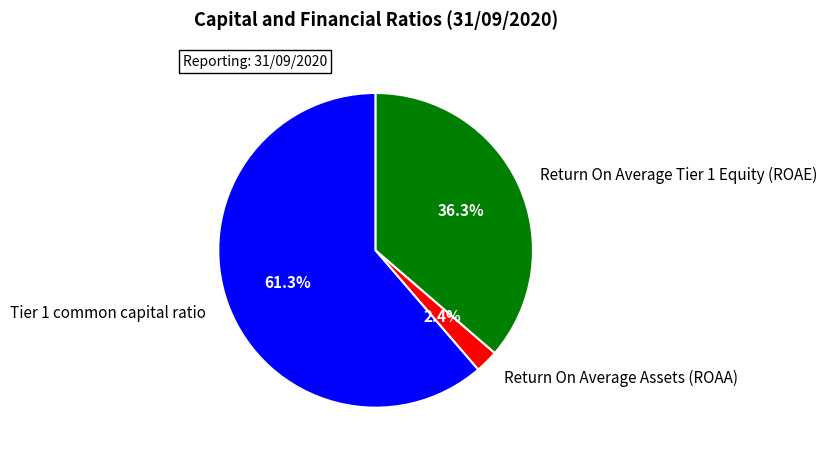

Is there any slice that represents more than half of the pie?

Yes